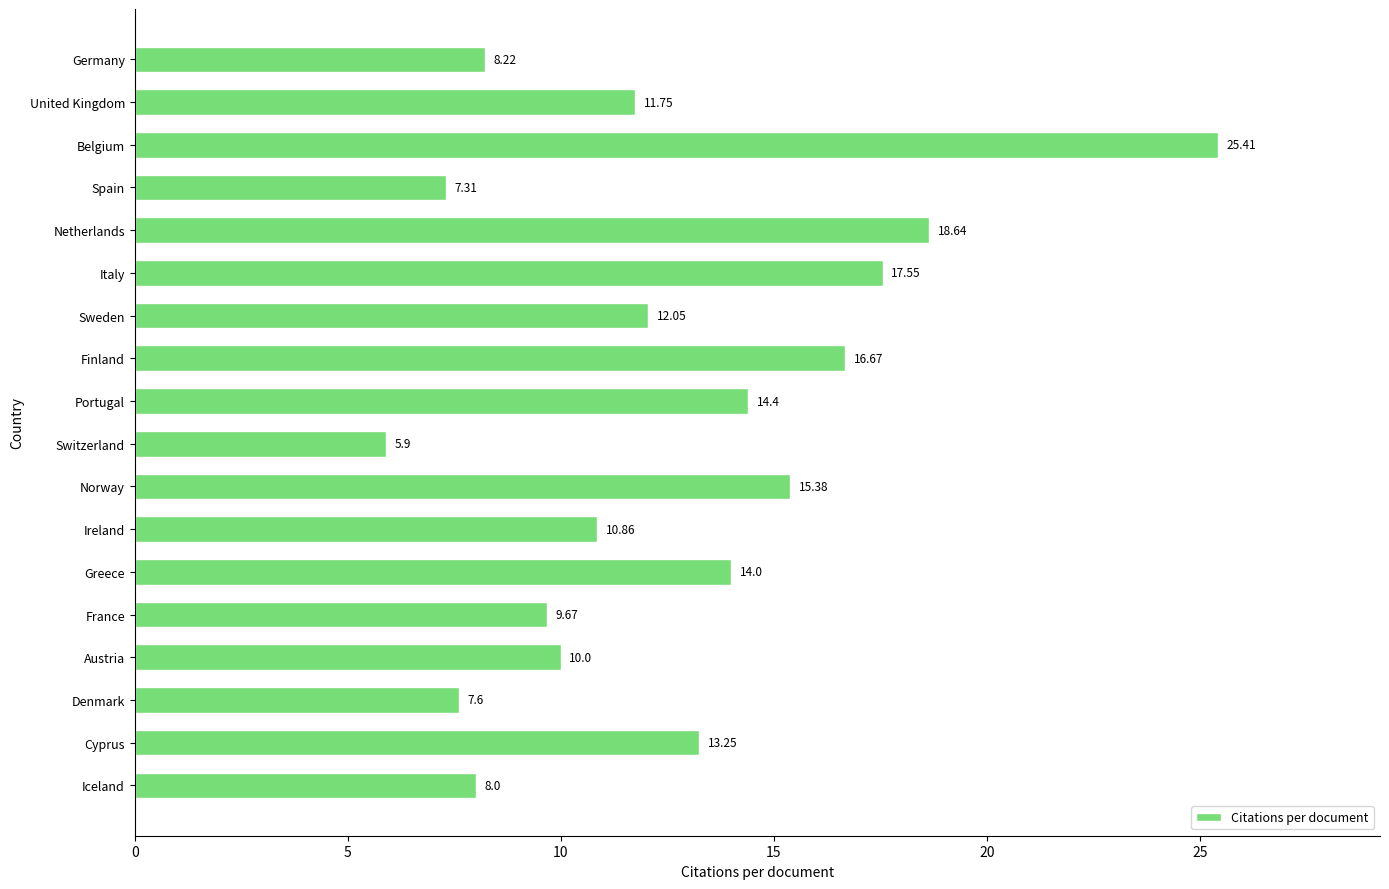

What is the ratio of the value at Greece to the value at Spain?

1.9